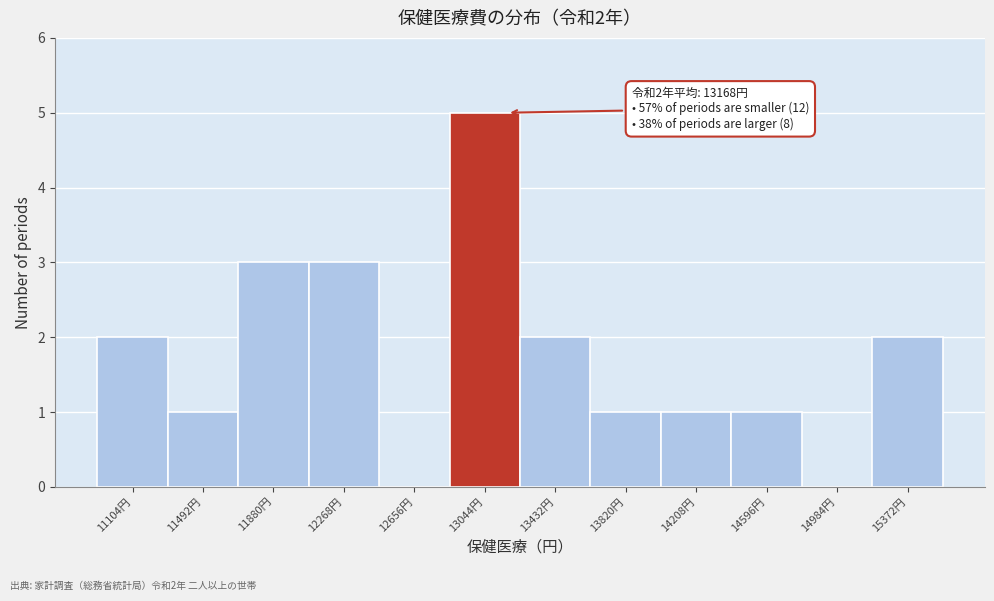

Over which range of the x-axis is the bar tallest?

12850 to 13250